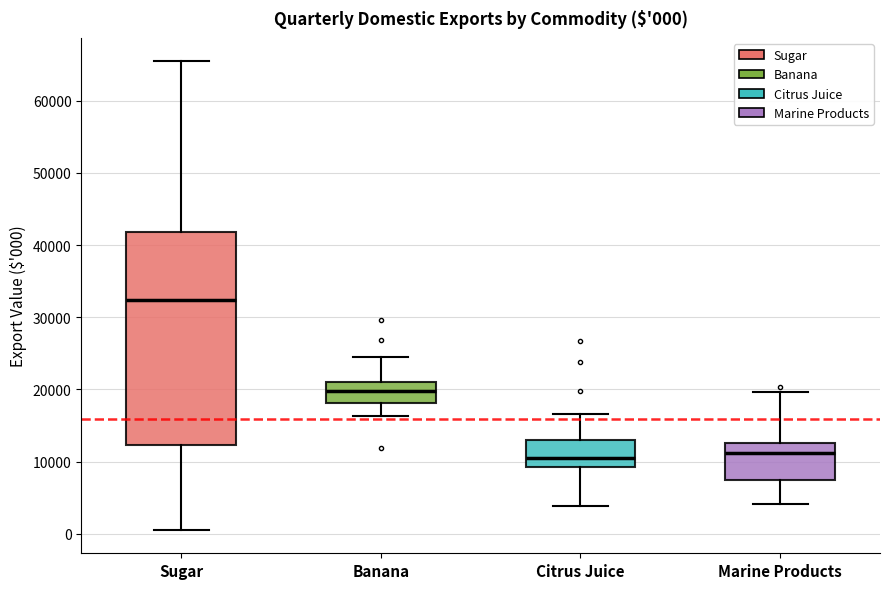

Which box is the tallest, from its lower edge to its upper edge?

Sugar